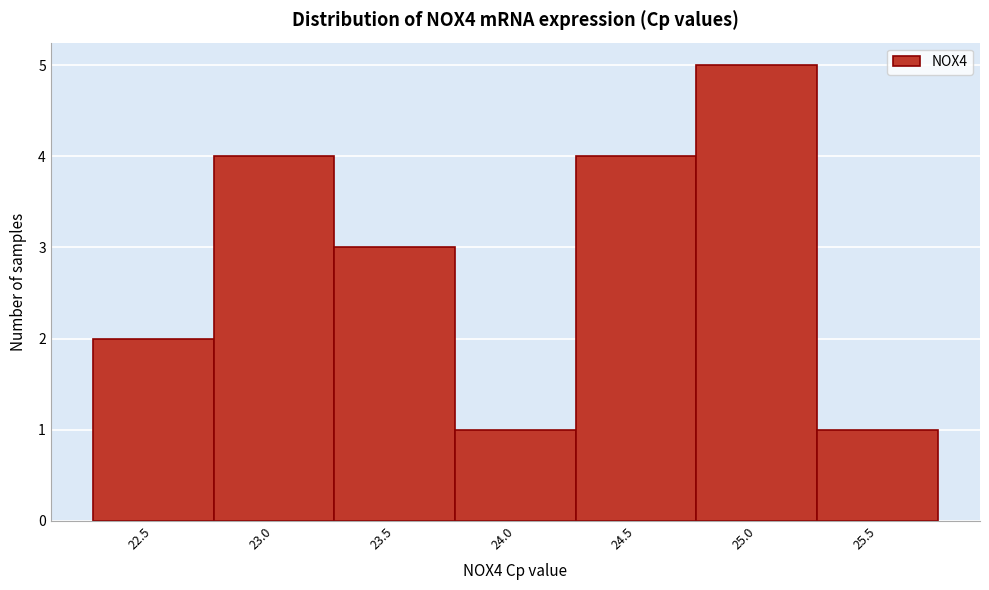

Reading right to left, transcribe all the data shown in this chart.

25.5=1	25.0=5	24.5=4	24.0=1	23.5=3	23.0=4	22.5=2